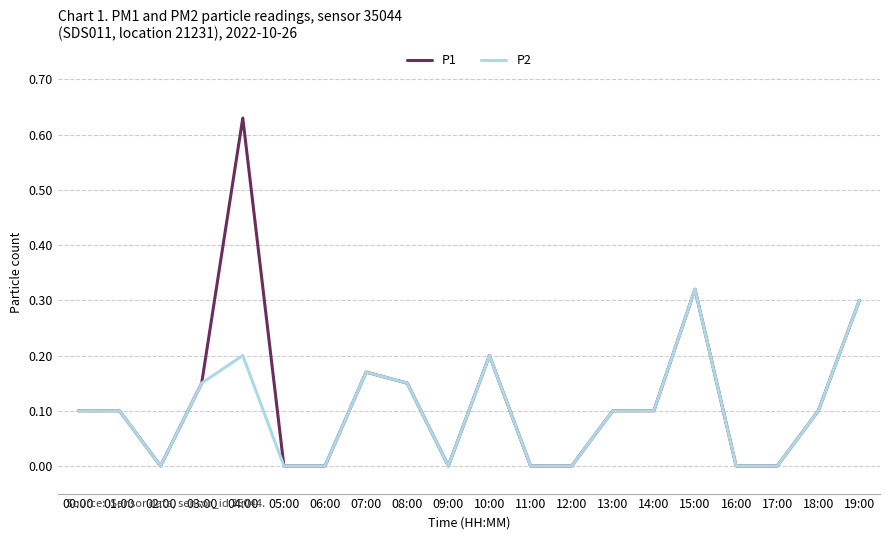

List the series in order of their peak value, lowest first.

P2, P1